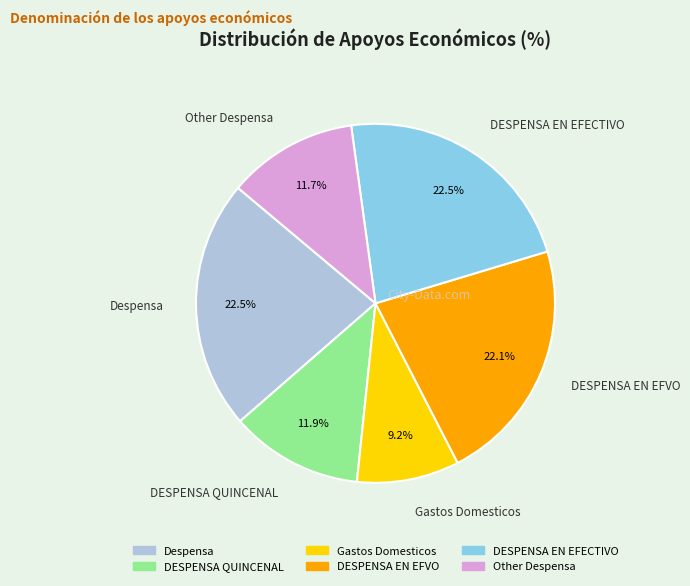

To the nearest percent, what is the average slice percentage?

17%